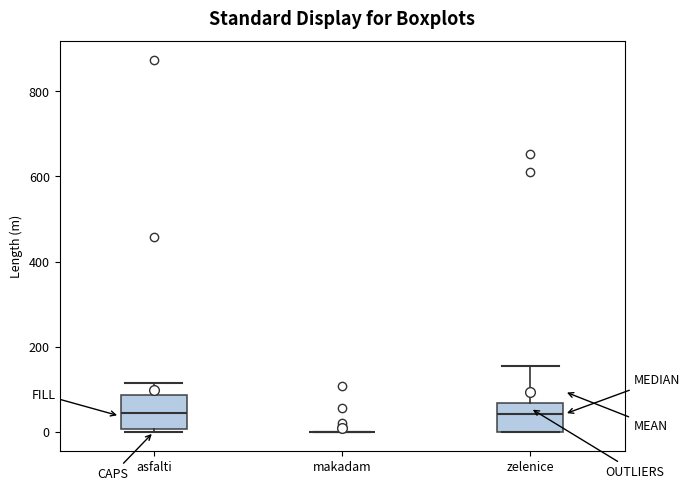

Reading left to right, transcribe this box plot: for each box, give where its median line is, the range the box spans, and where its two whiskers end, as read against the y-axis. The values are not printed on the chart, so give them approximately, as read against the axis.

asfalti: median 40, box 0 to 80, whiskers 0 (just below the box's lower edge) to 120
makadam: box collapsed to a line at 0, whiskers 0 to 0
zelenice: median 40, box 0 to 60, whiskers 0 to 160